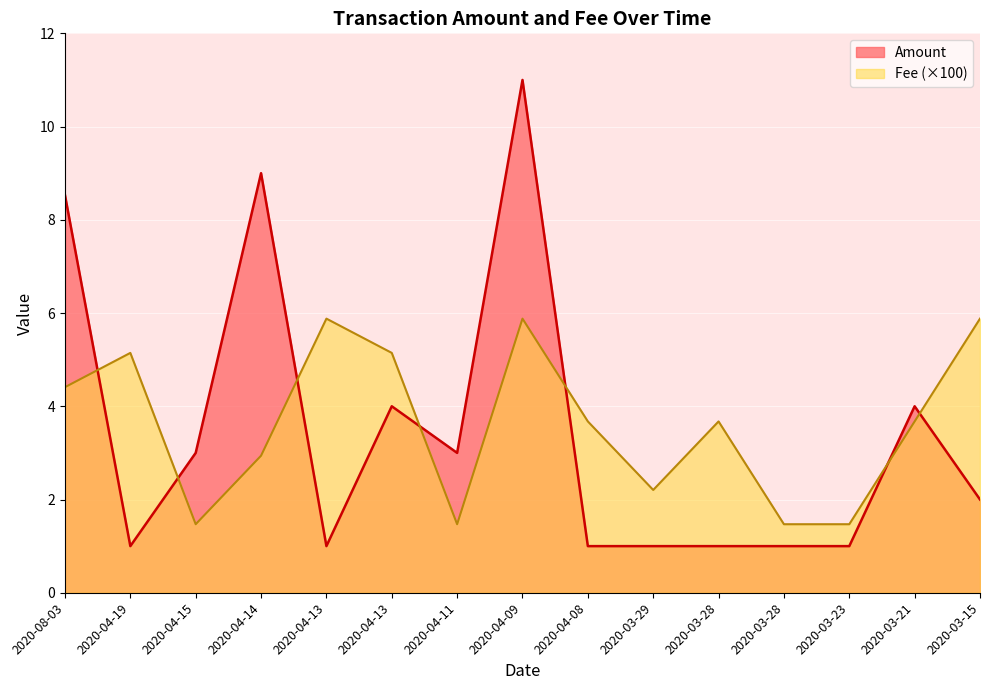

Rank the series at 2020-04-09 from highest to lowest value.

Amount, Fee